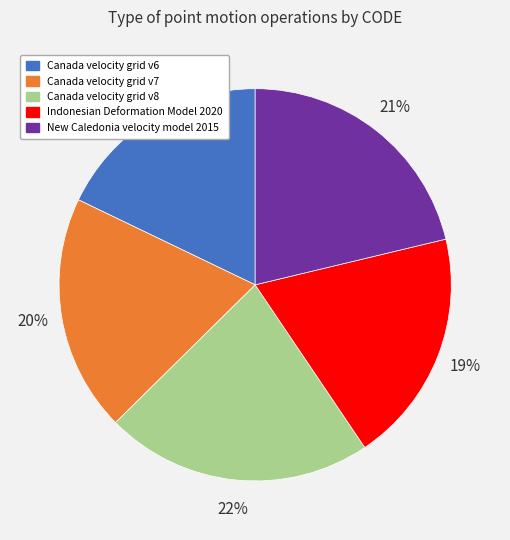

Combined, do Canada velocity grid v6 and New Caledonia velocity model 2015 account for over 50%?

No